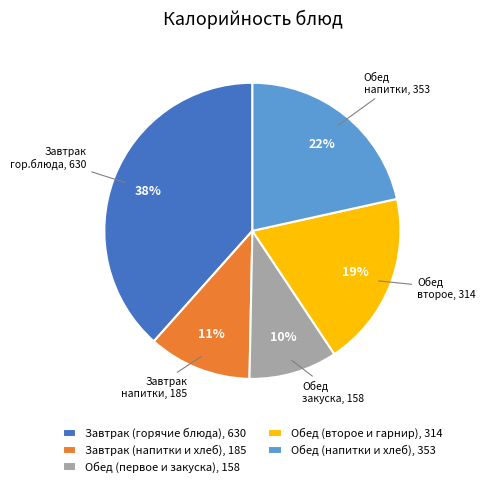

Count the number of slices in the pie.

5